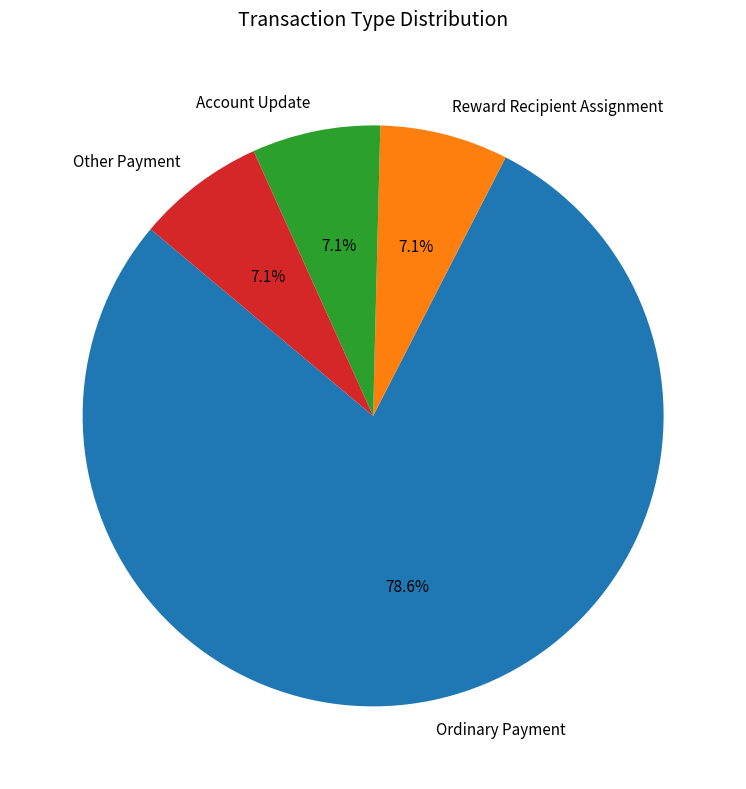

The Account Update slice represents 7% of the pie. True or false?

True